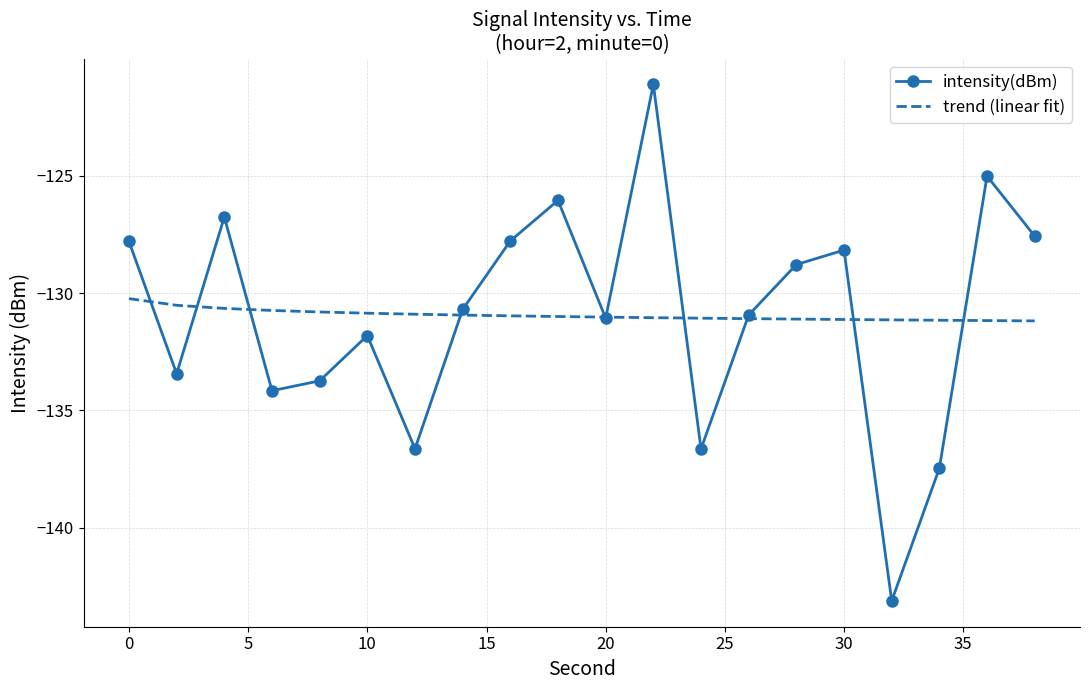

Which series has the widest spread of values?

intensity(dBm)